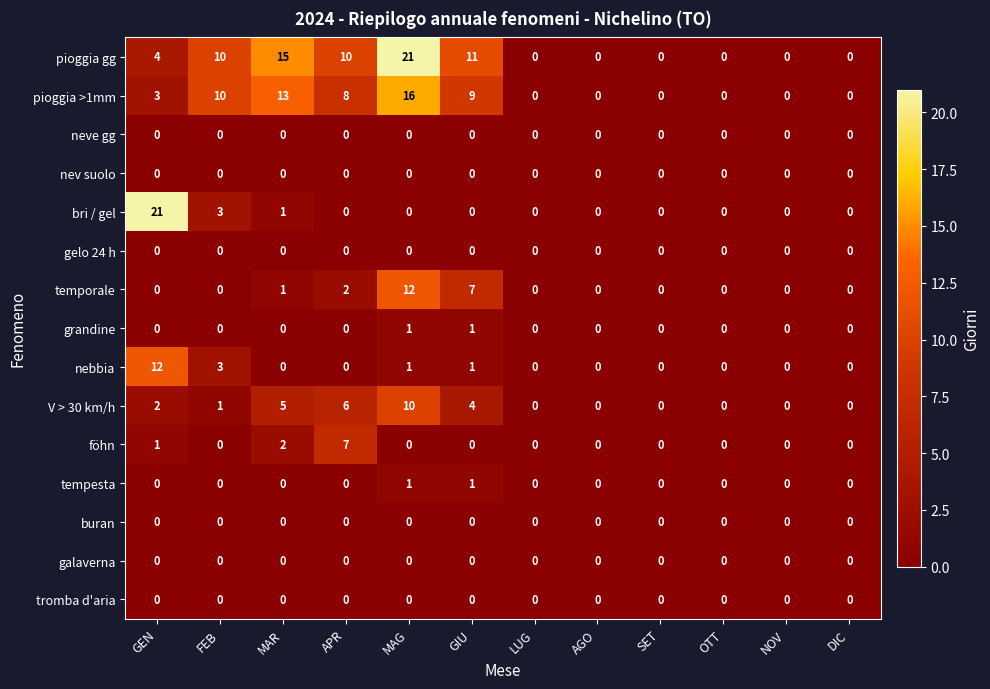

The value of föhn at GEN is 1. True or false?

True